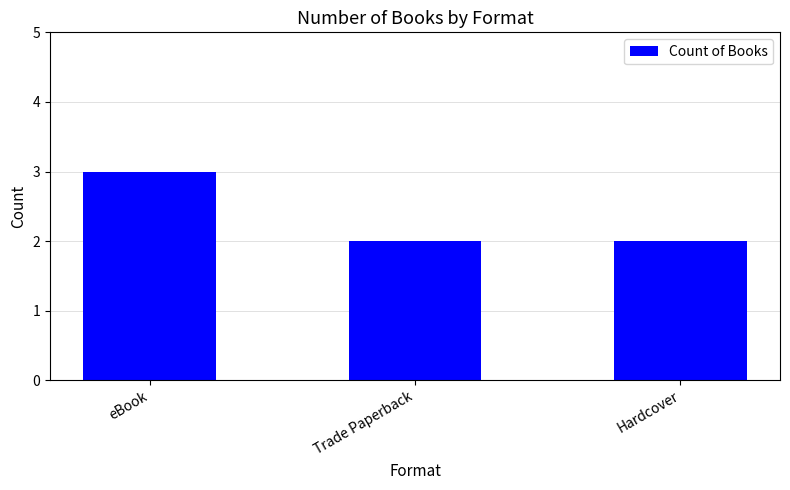

What is the minimum value shown in the chart?

2